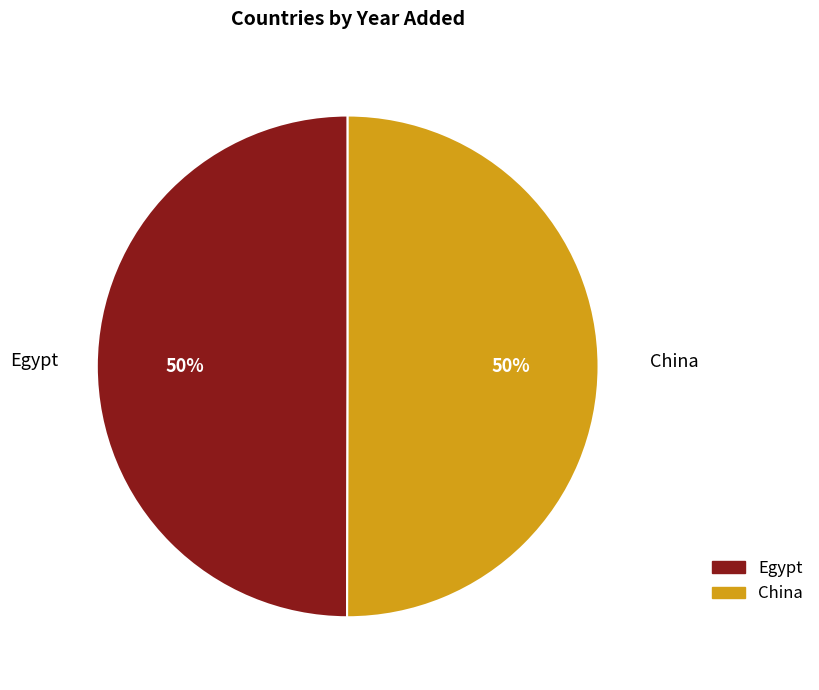

Is the sum of Egypt and China greater than half?

Yes